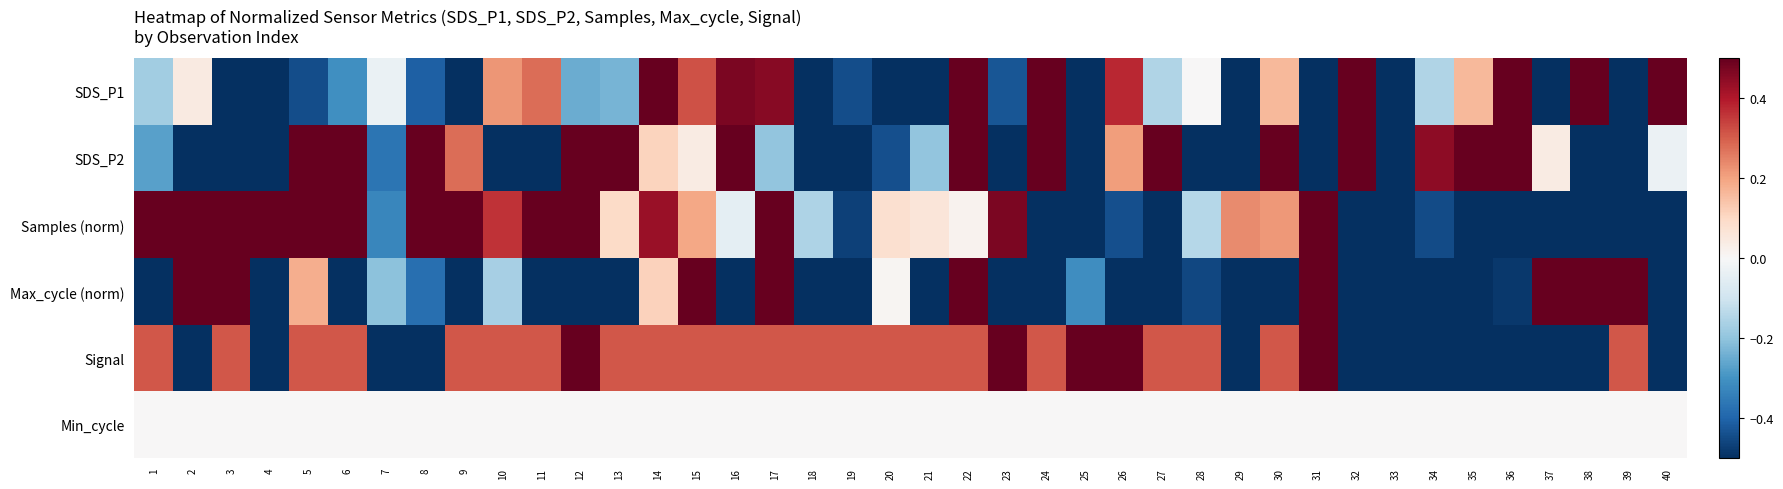

Rank the series by their maximum value, from highest to lowest.

SDS_P1, Max_cycle (norm), SDS_P2, Samples (norm), Signal, Min_cycle